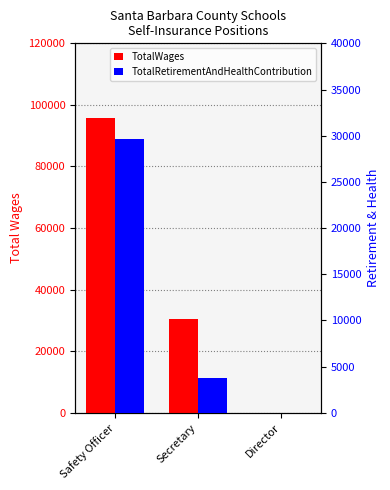

What position from the right is Safety Officer?

3